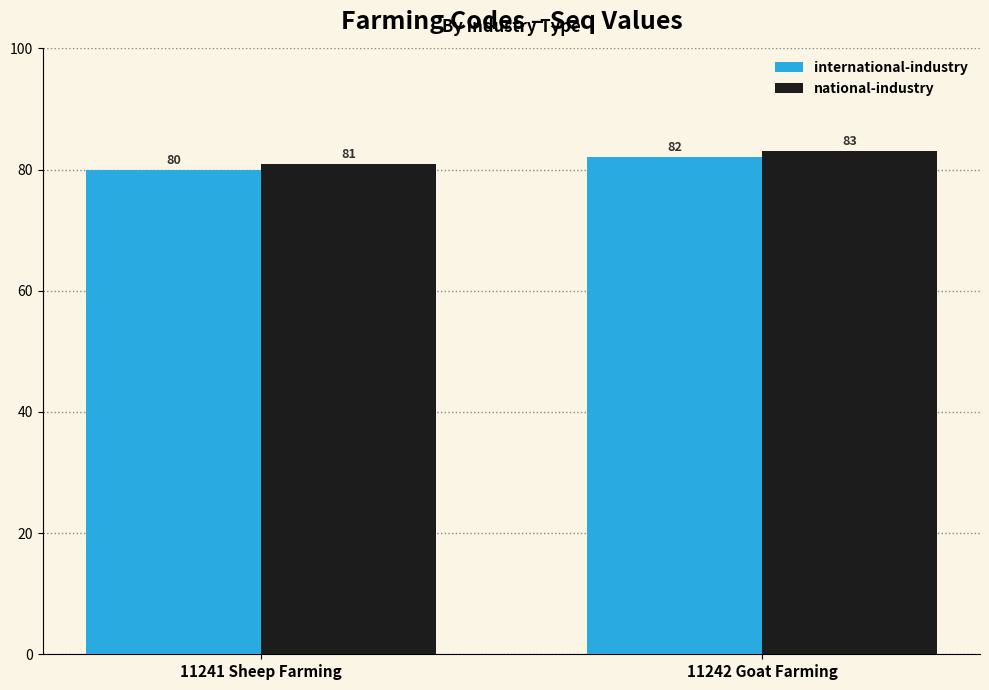

What is the sum of all international-industry values?

162